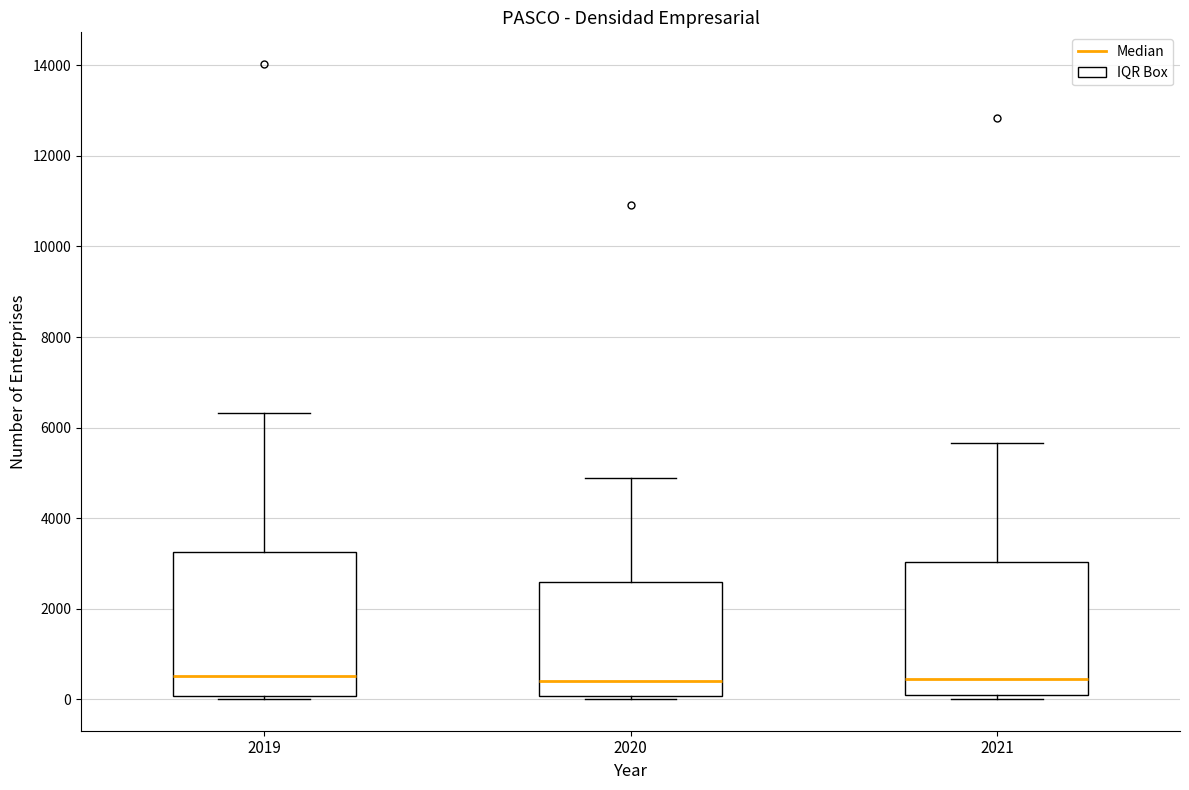

Where is the upper edge of the box at x = 2021 on the y-axis? The values are not printed on the chart, so give them approximately, as read against the axis.

3000